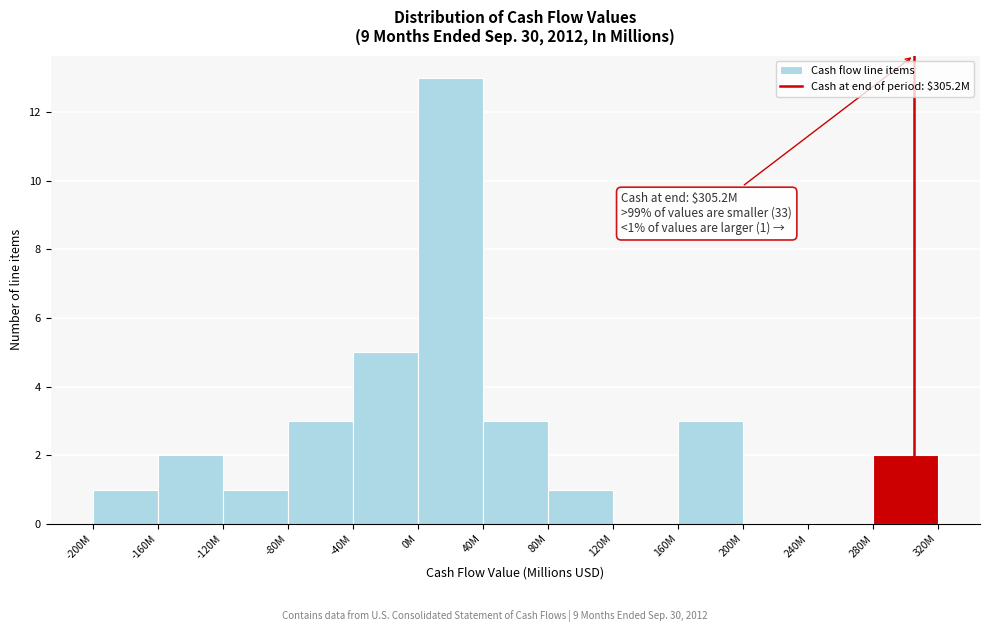

Reading left to right, extract all data points from this chart.

-200M=1	-160M=2	-120M=1	-80M=3	-40M=5	0M=13	40M=3	80M=1	120M=0	160M=3	200M=0	240M=0	280M=2